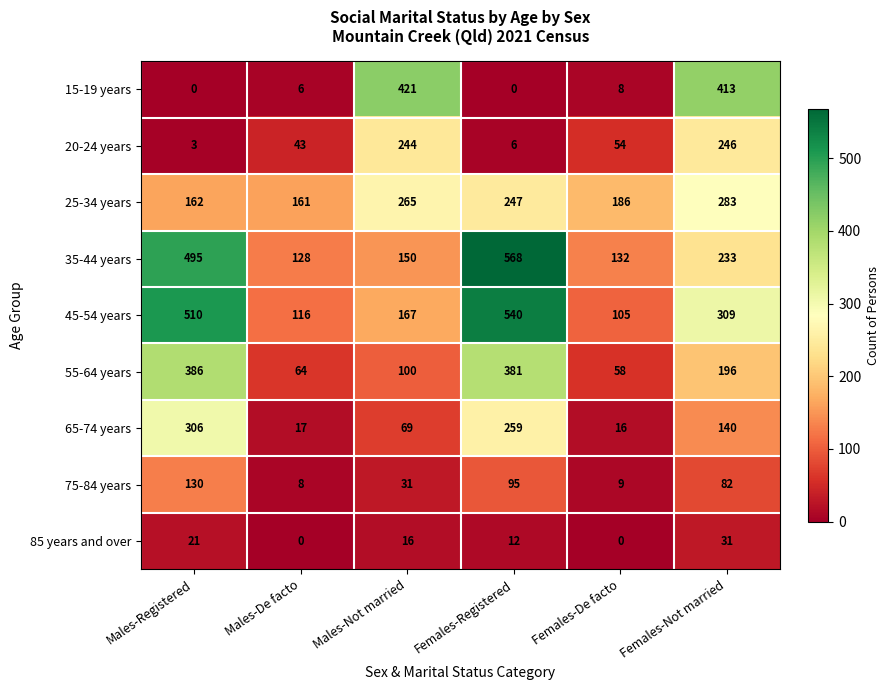

Between Males-Not married and Females-Registered, which series saw the biggest shift?

15-19 years